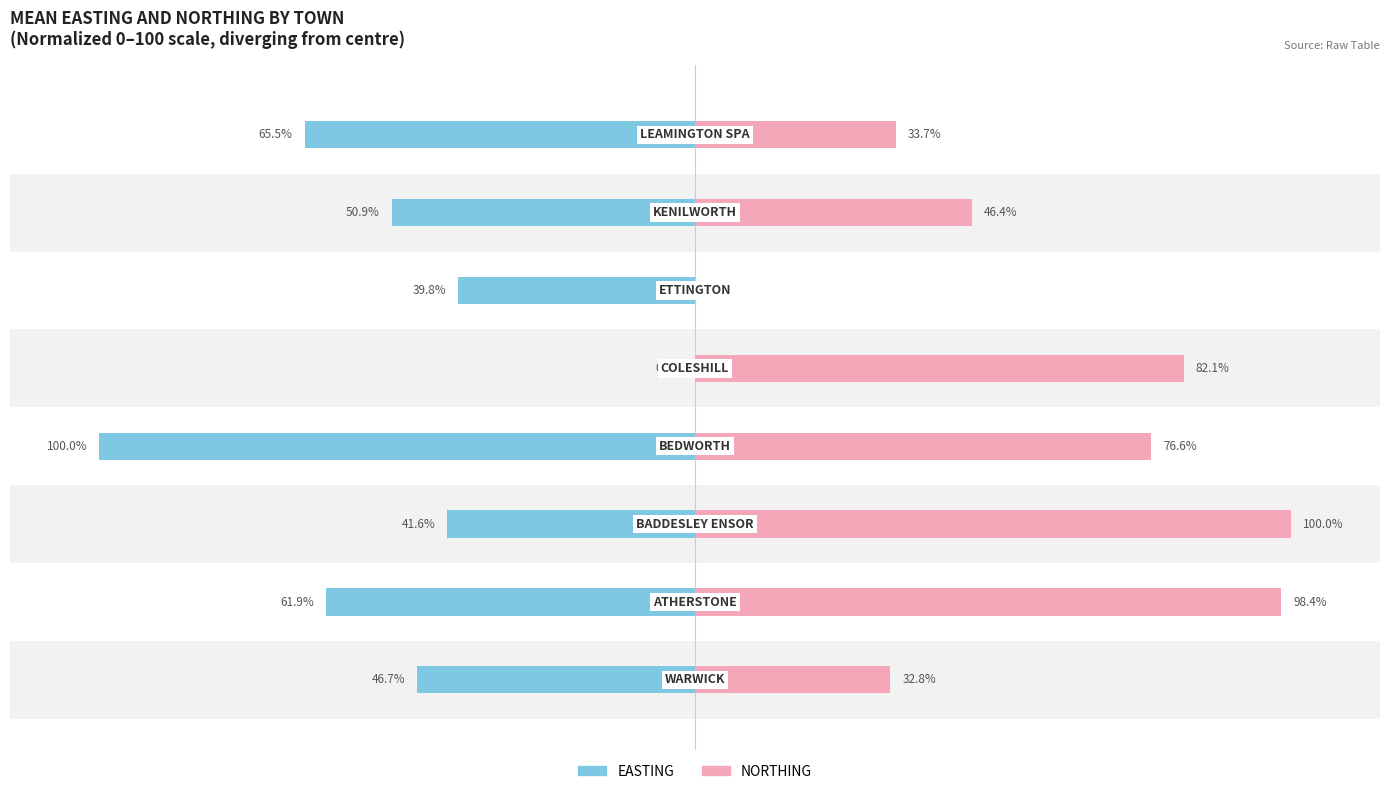

How many values in the EASTING series are below -46?

5